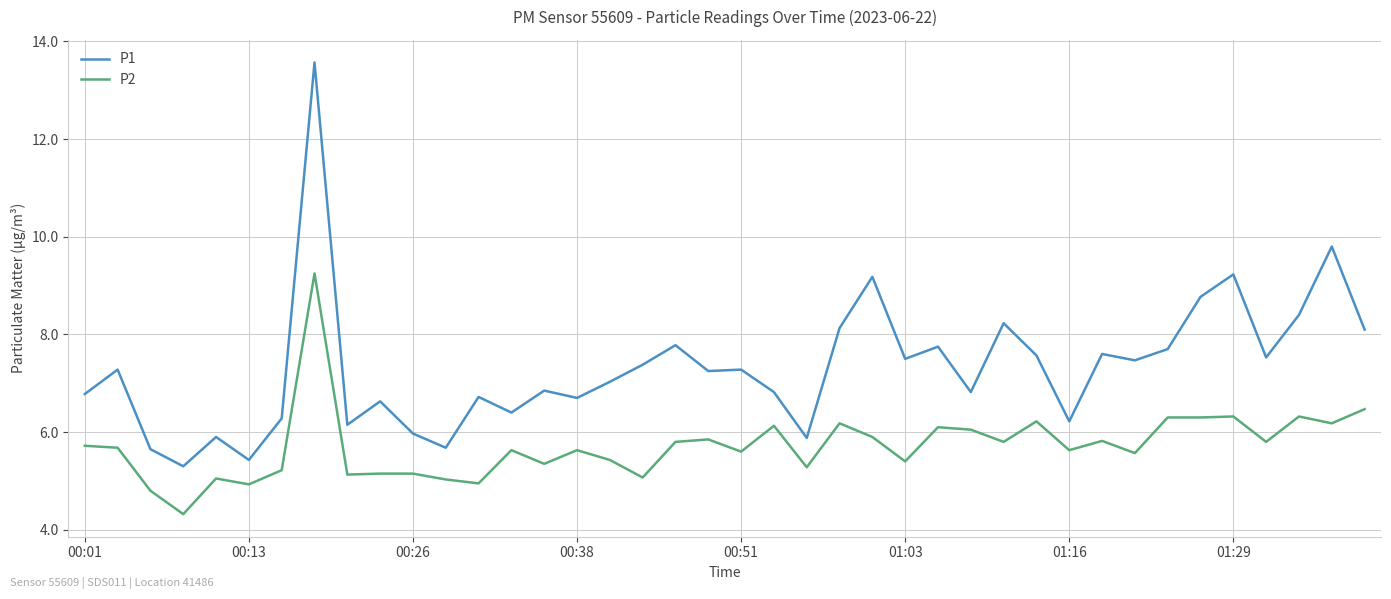

What is the difference between the maximum and minimum values in the P2 series?

4.9